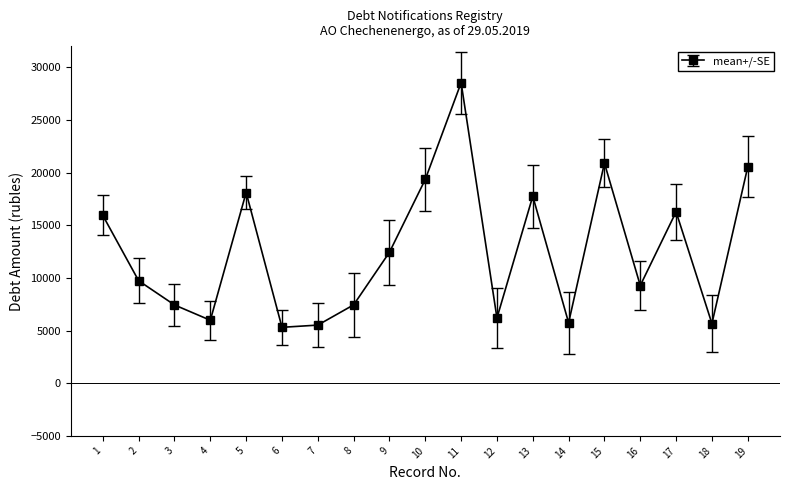

At which label does the data first exceed 9724?

1